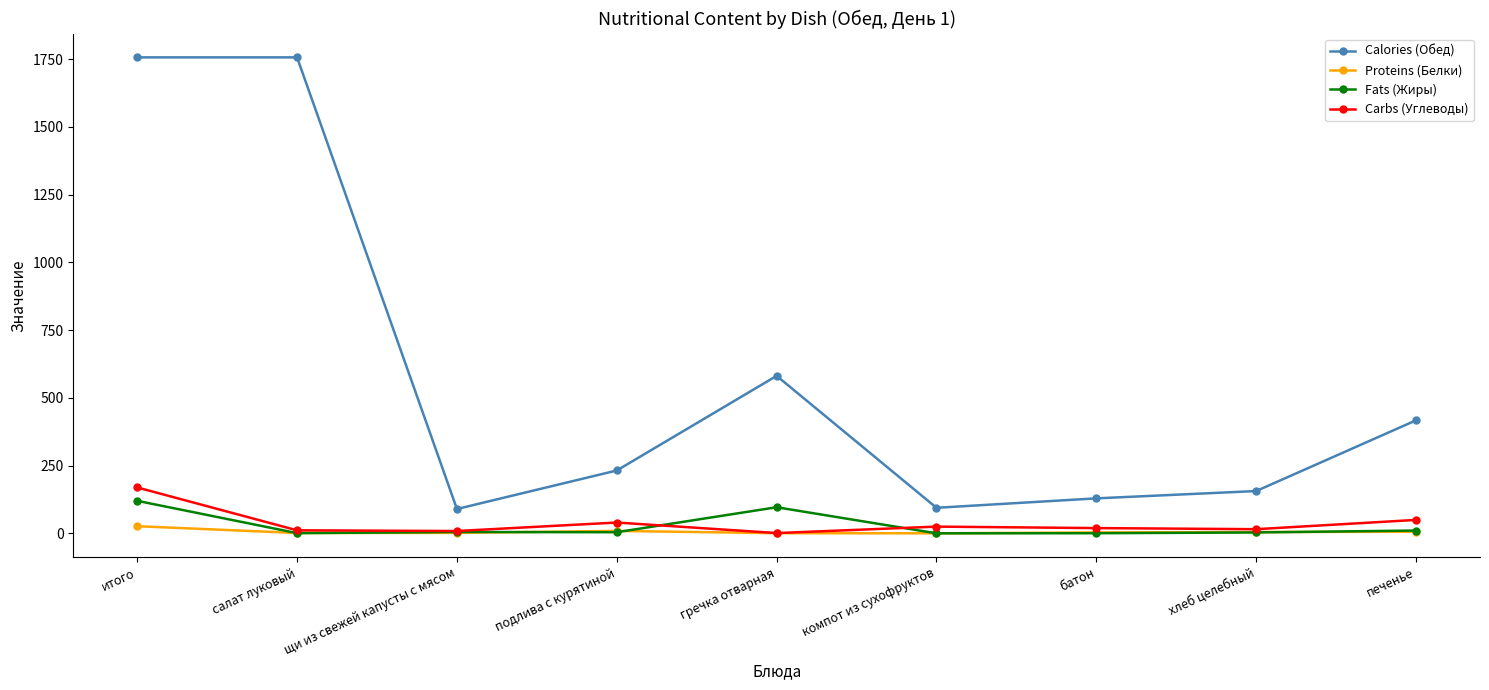

Read the Calories (Обед) value at гречка отварная.

581.0